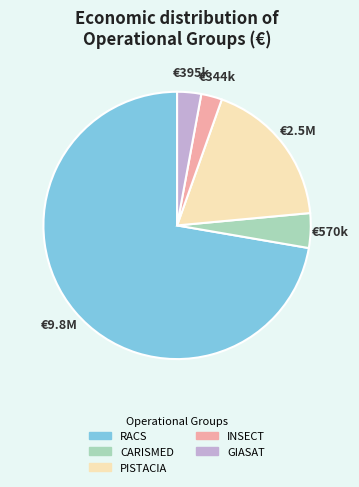

Approximately how many times larger is the value at CARISMED compared to PISTACIA?

0.2